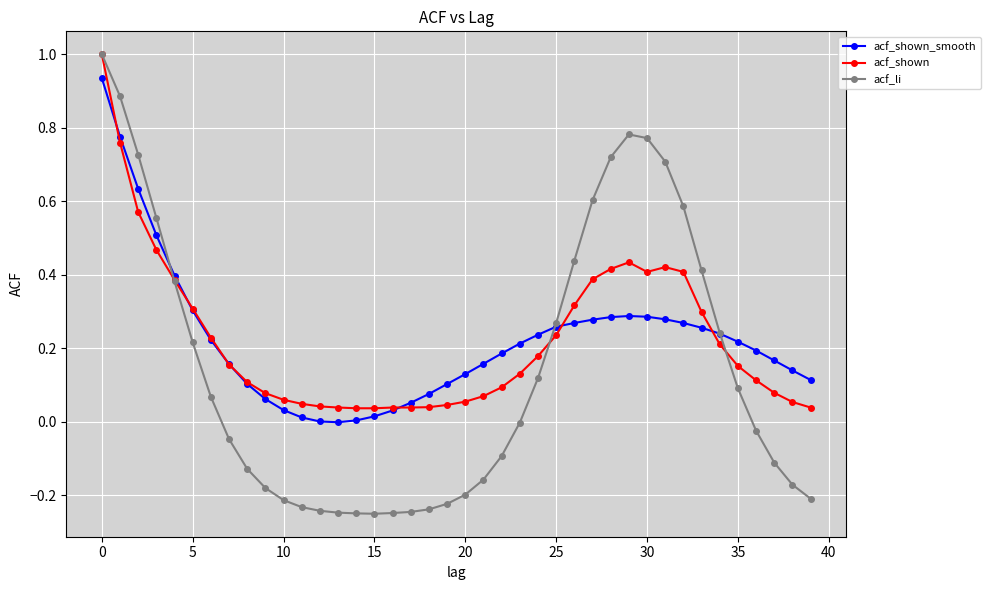

True or false: acf_shown_smooth has more than 0 interior local peaks.

True